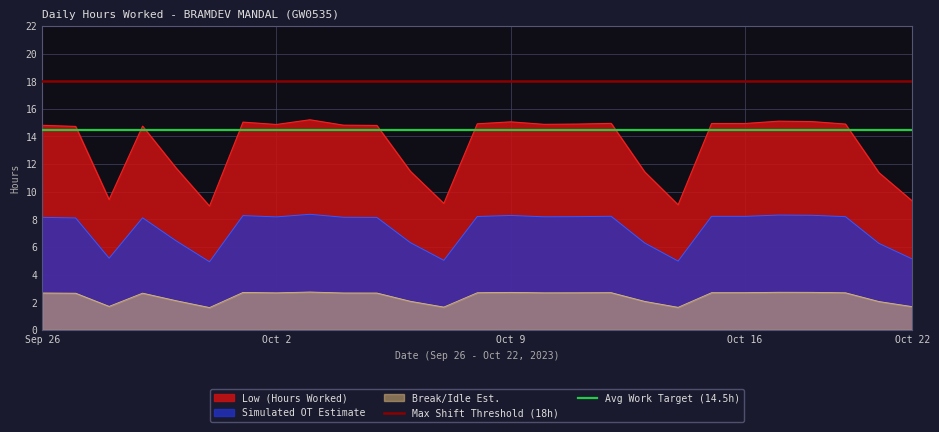

What value does the Avg Work Target (14.5h) series have at Sep 26?

14.5